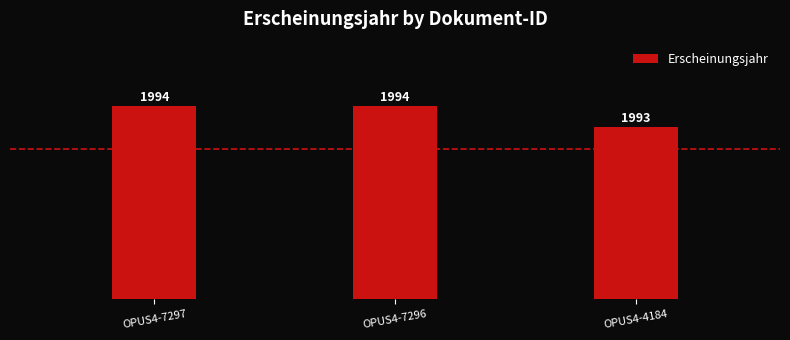

Which label corresponds to the smallest value in the chart?

OPUS4-4184